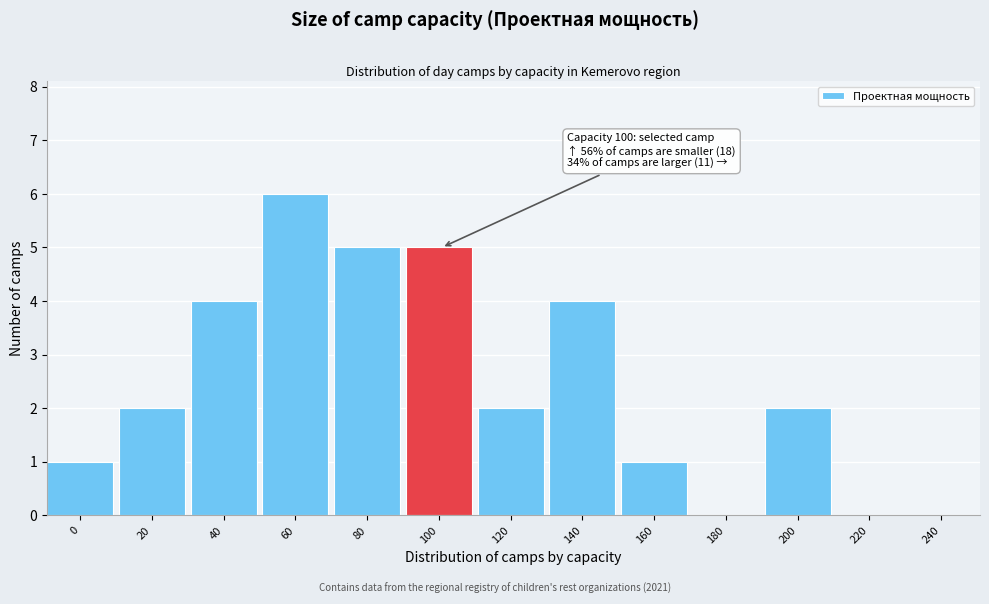

Reading left to right, extract all data points from this chart.

0=1	20=2	40=4	60=6	80=5	100=5	120=2	140=4	160=1	180=0	200=2	220=0	240=0